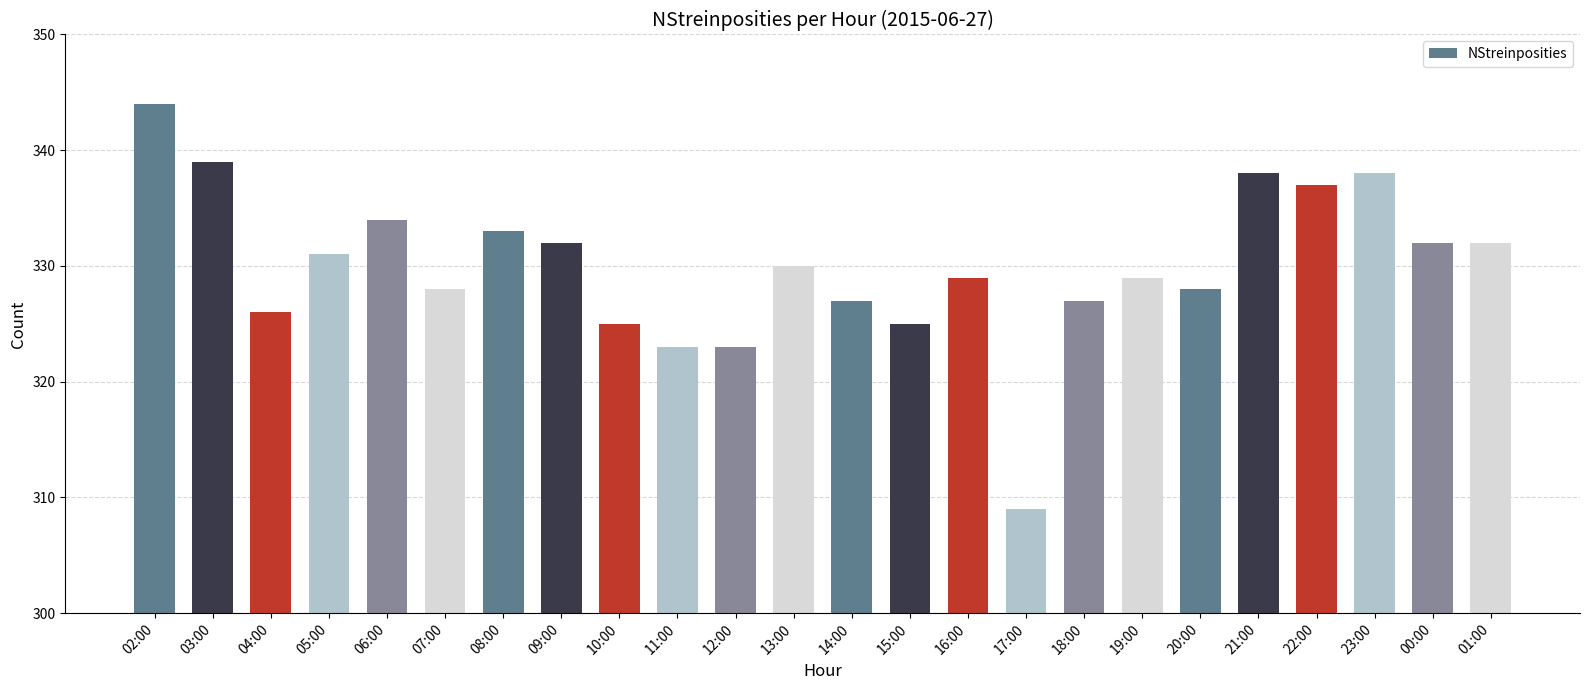

How many data points does each series have?

24